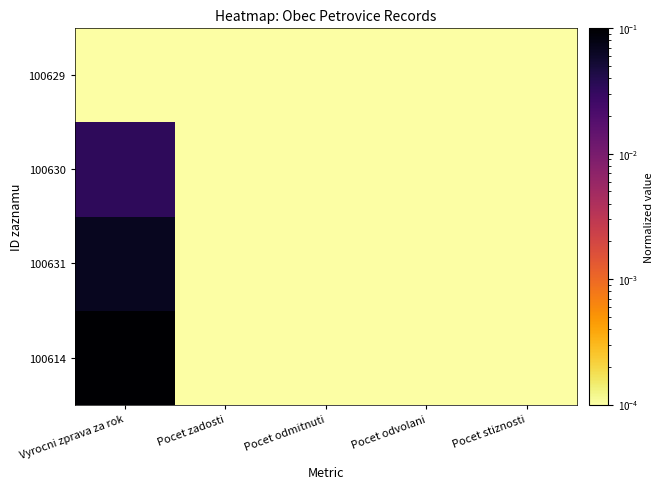

Count the number of data series in this chart.

4